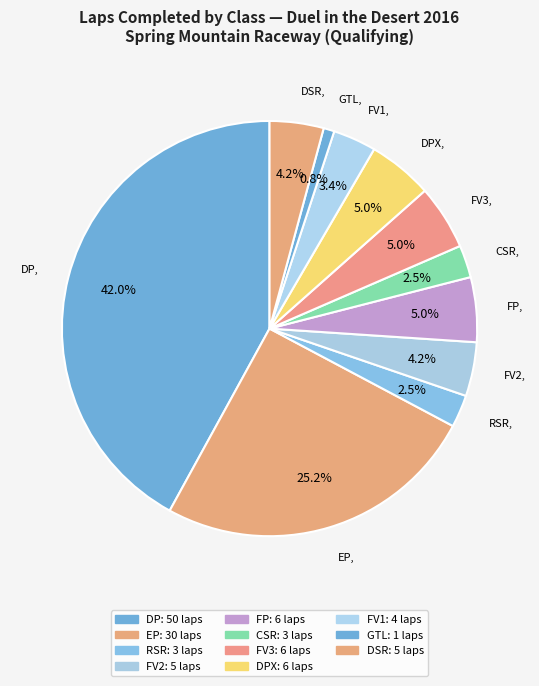

How much of the chart is everything except DSR?

95.8%